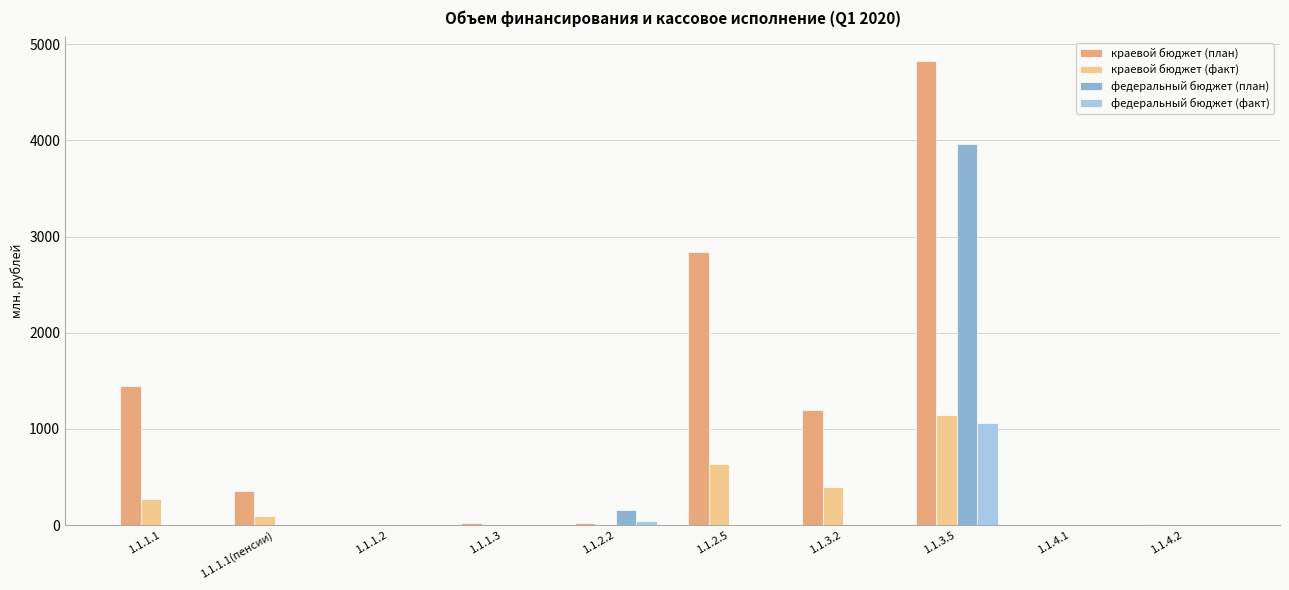

At which label does краевой бюджет (факт) reach its minimum?

1.1.2.2